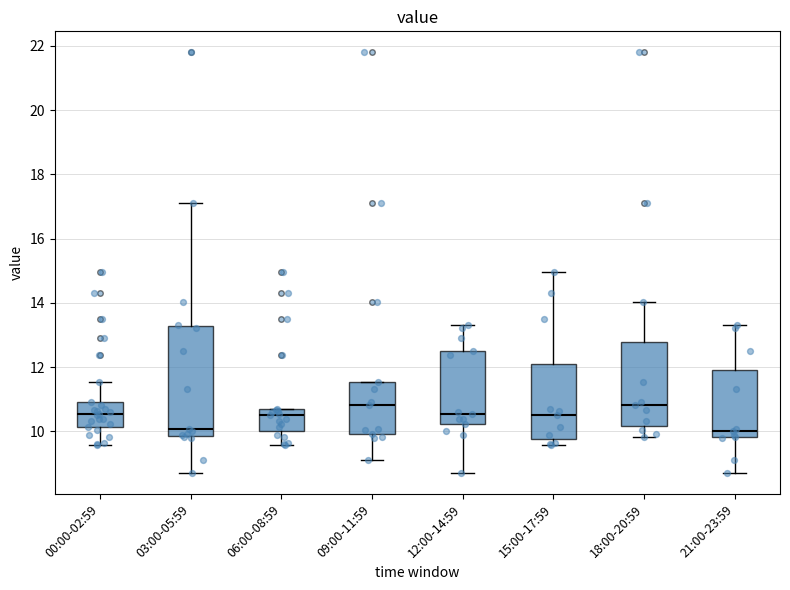

Reading left to right, read every box against the y-axis: the position of its median line, the range the box covers, and the ends of its whiskers. The values are not printed on the chart, so give them approximately, as read against the axis.

00:00-02:59: median 10.6, box 10.2 to 11.0, whiskers 9.6 to 11.6
03:00-05:59: median 10.0, box 9.8 to 13.2, whiskers 8.8 to 17.2
06:00-08:59: median 10.6 (just below the box's upper edge), box 10.0 to 10.6, whiskers 9.6 to 10.8
09:00-11:59: median 10.8, box 10.0 to 11.6, whiskers 9.2 to 11.6
12:00-14:59: median 10.6, box 10.2 to 12.6, whiskers 8.8 to 13.4
15:00-17:59: median 10.6, box 9.8 to 12.2, whiskers 9.6 to 15.0
18:00-20:59: median 10.8, box 10.2 to 12.8, whiskers 9.8 to 14.0
21:00-23:59: median 10.0, box 9.8 to 12.0, whiskers 8.8 to 13.4